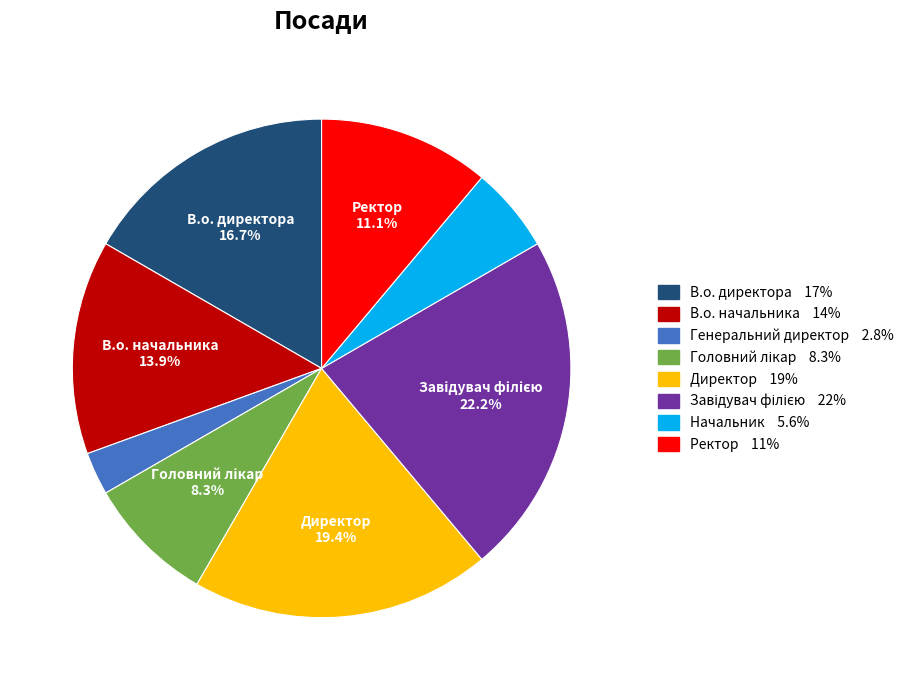

Combined, do Генеральний директор and Директор account for over 50%?

No